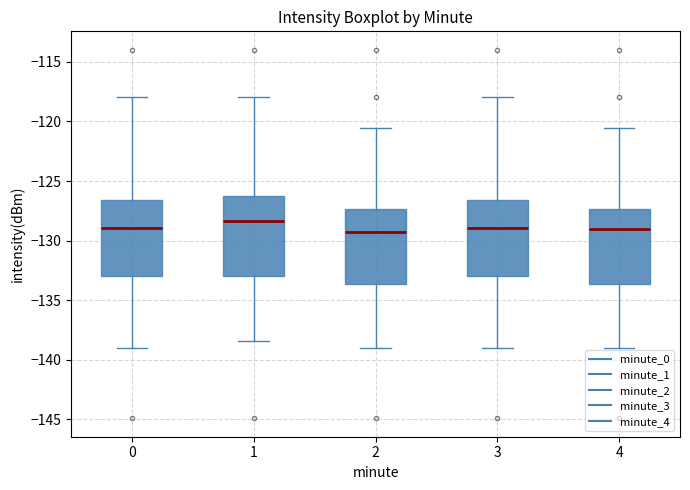

Reading left to right, read every box against the y-axis: the position of its median line, the range the box covers, and the ends of its whiskers. The values are not printed on the chart, so give them approximately, as read against the axis.

0: median -129.0, box -133.0 to -126.5, whiskers -139.0 to -118.0
1: median -128.5, box -133.0 to -126.5, whiskers -138.5 to -118.0
2: median -129.5, box -133.5 to -127.5, whiskers -139.0 to -120.5
3: median -129.0, box -133.0 to -126.5, whiskers -139.0 to -118.0
4: median -129.0, box -133.5 to -127.5, whiskers -139.0 to -120.5